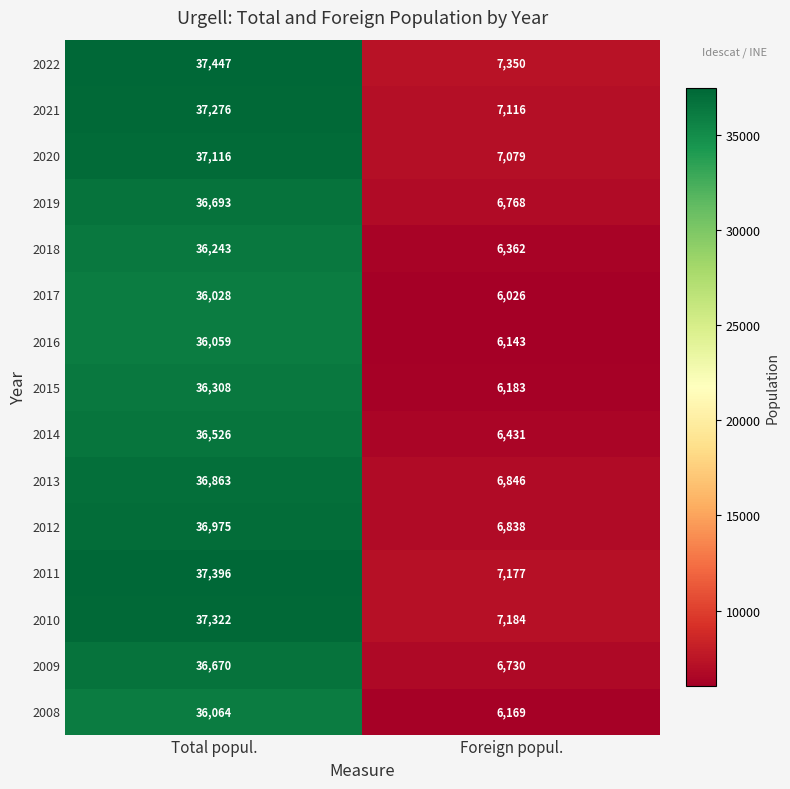

At which category is the sum across all series the highest?

Total popul.